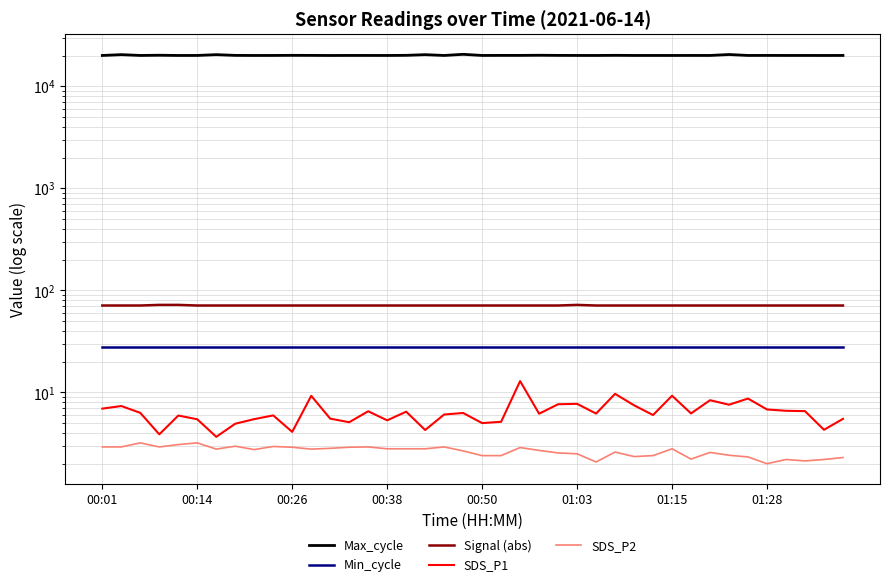

At 13, list the series in order from smallest to largest.

SDS_P2, SDS_P1, Min_cycle, Signal (abs), Max_cycle